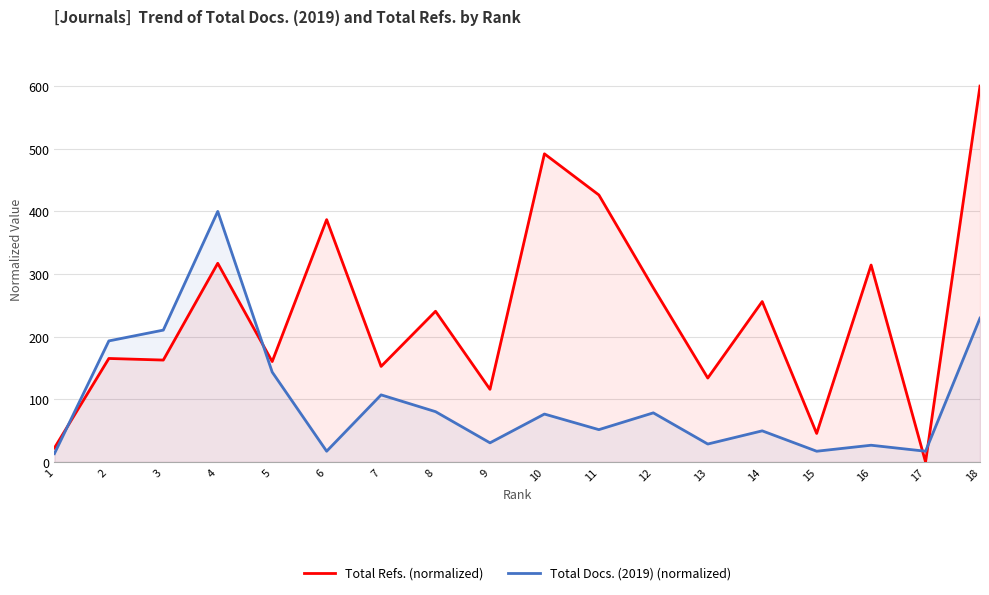

Which series has the largest range (max minus min)?

Total Refs. (normalized)